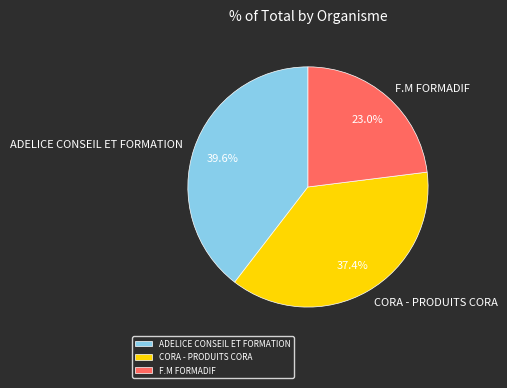

What percentage do F.M FORMADIF and CORA - PRODUITS CORA together represent?

60.4%